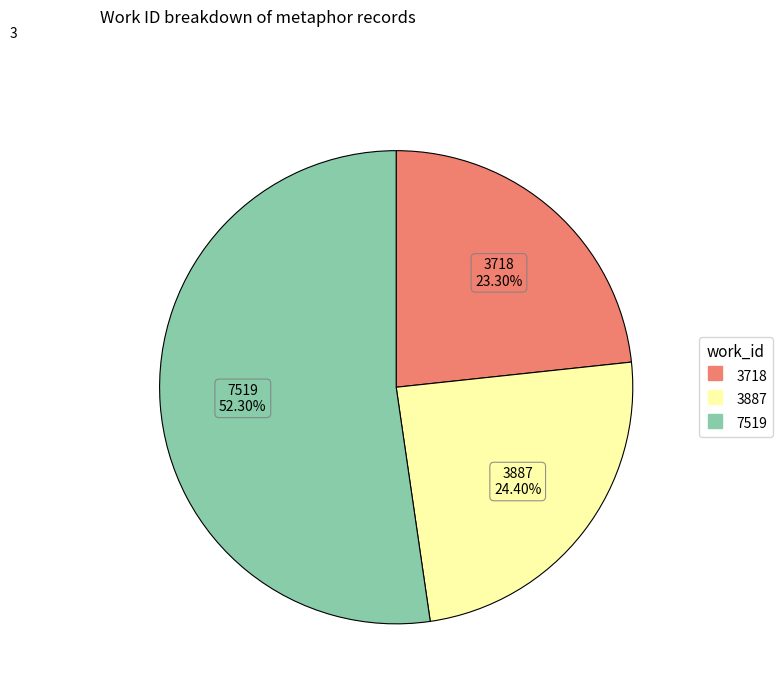

Count the number of slices in the pie.

3